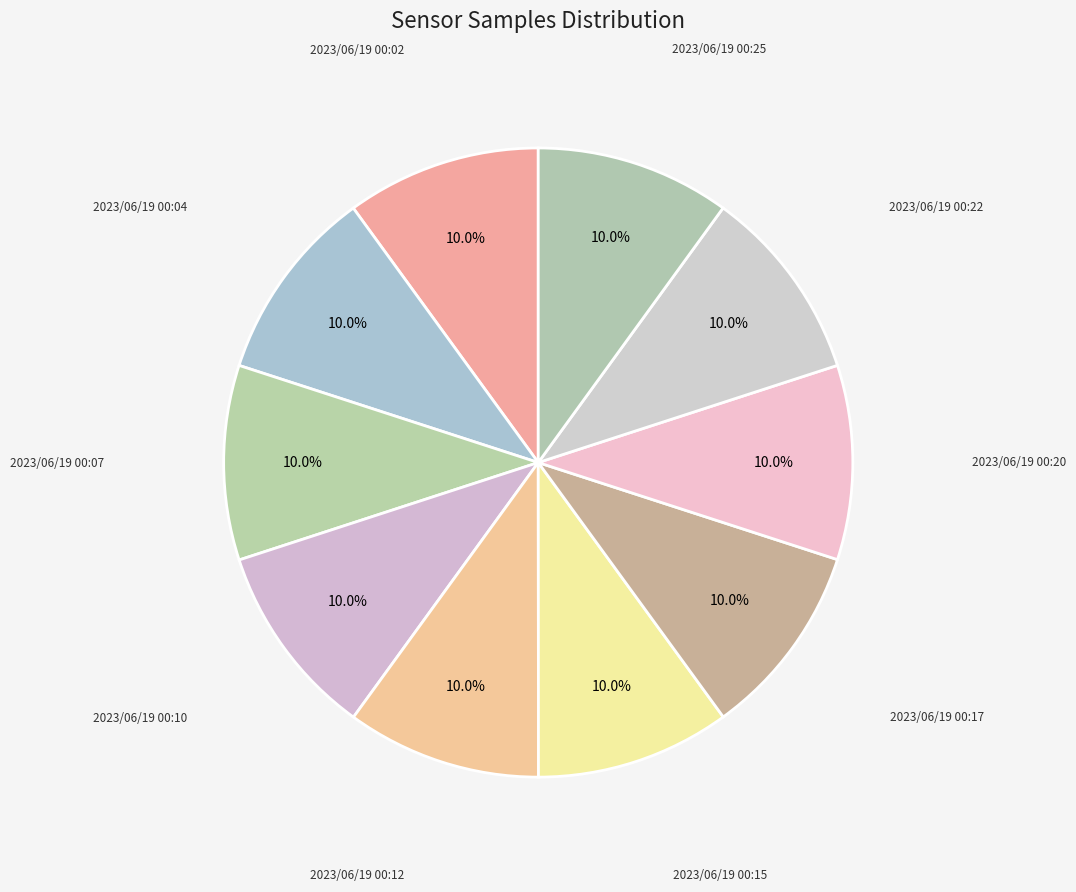

How many slices are in this pie chart?

10